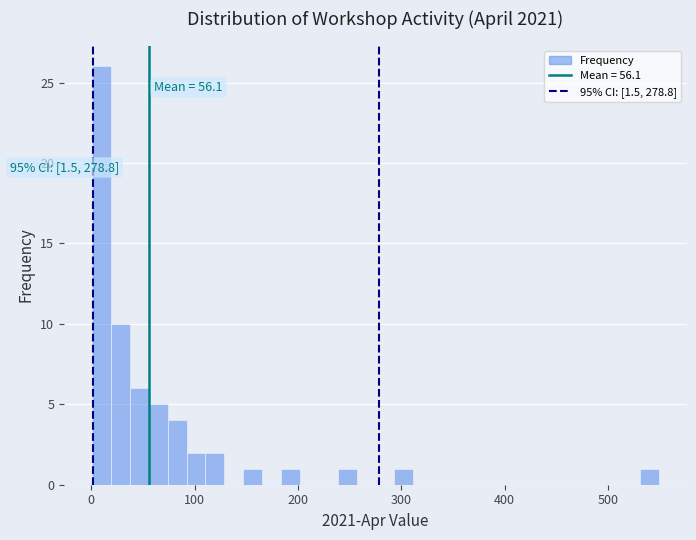

Read against the x-axis, roughly where is the centre of the tallest bar?

10